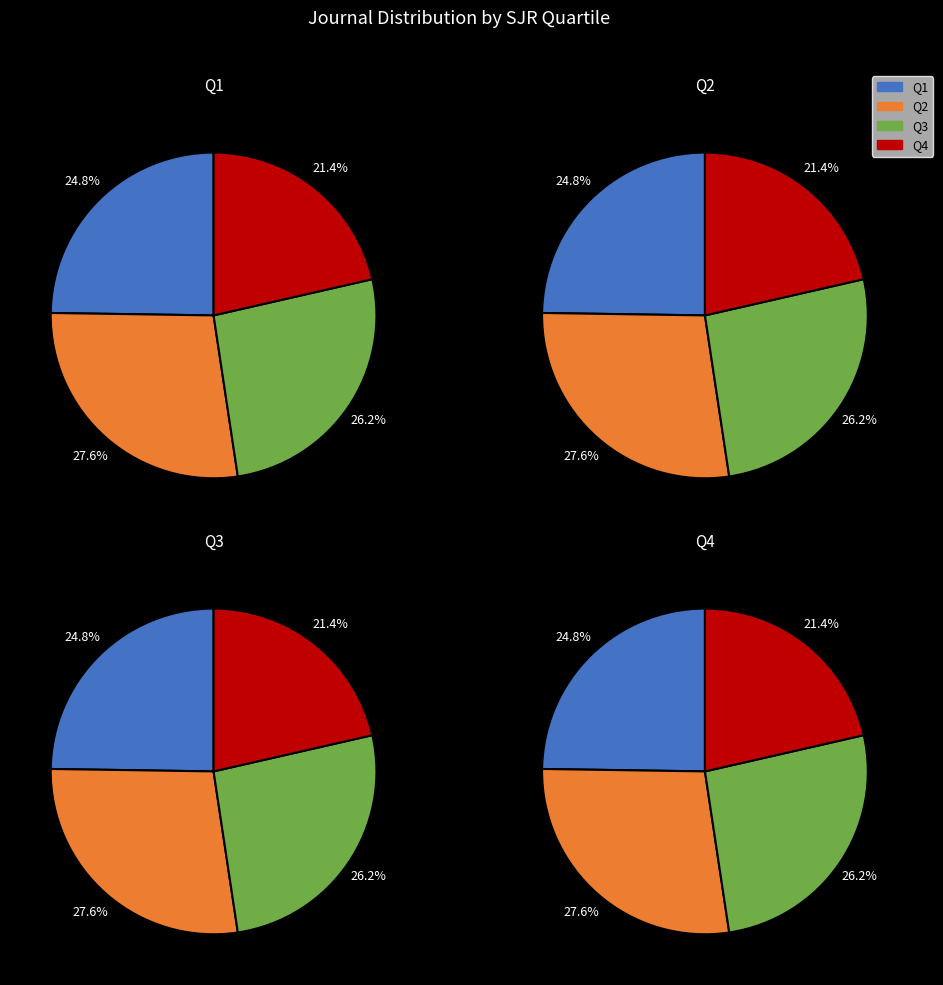

True or false: Q4 accounts for 18% of the total.

False